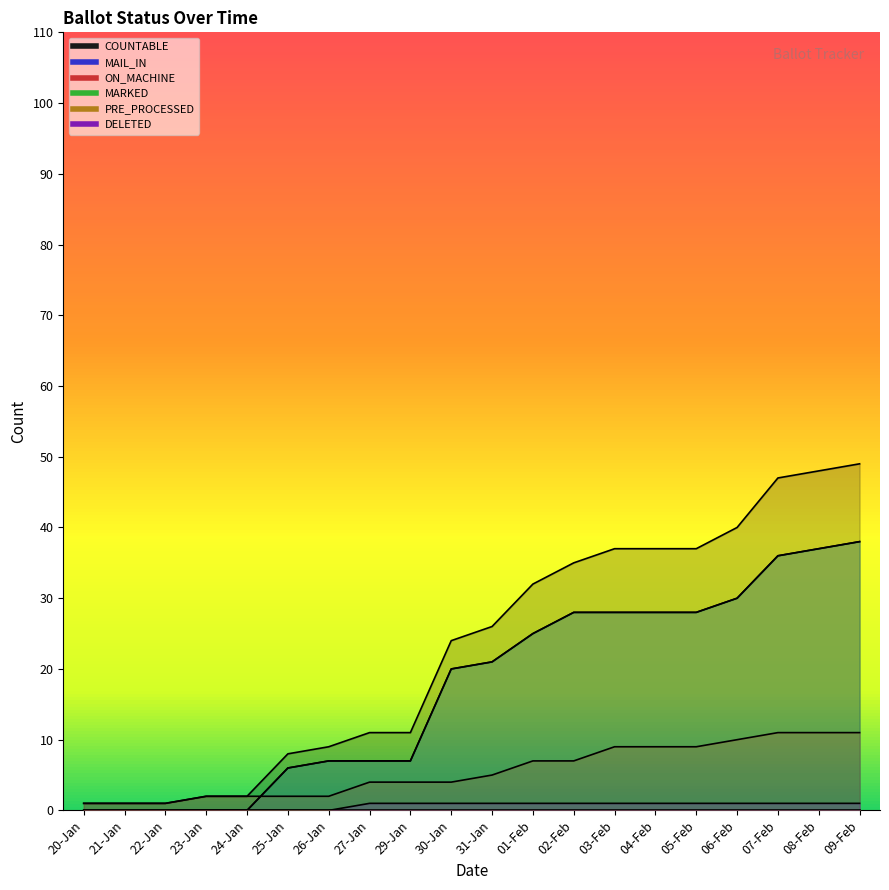

Which series has the largest range (max minus min)?

COUNTABLE